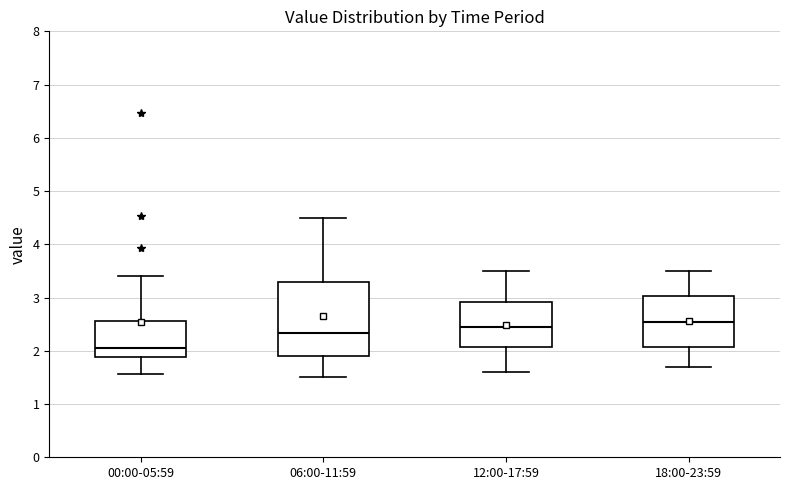

Which box has the lowest median line?

00:00-05:59